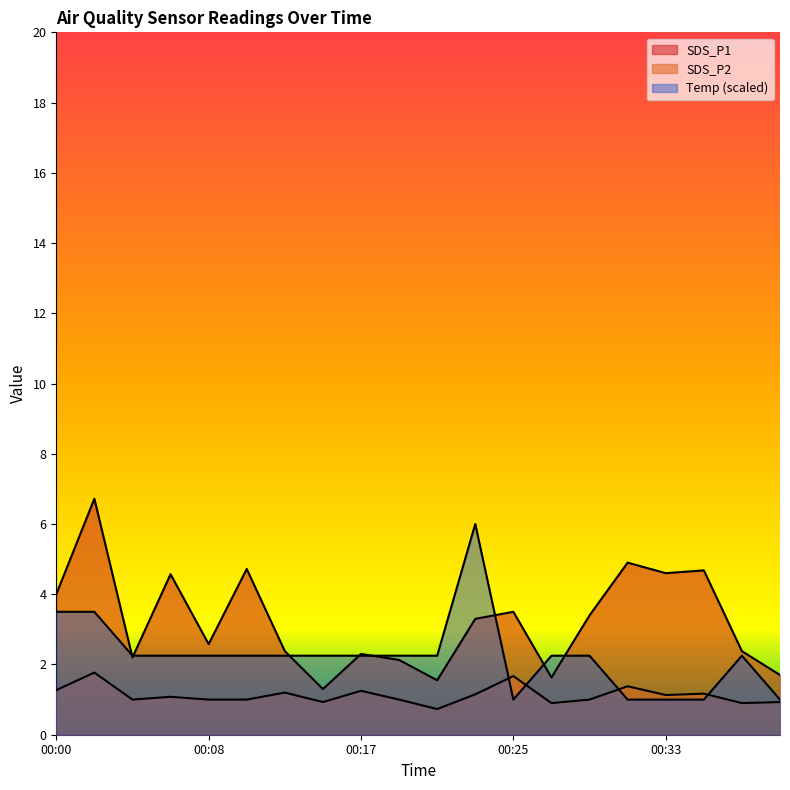

At which category is the sum across all series the highest?

00:02